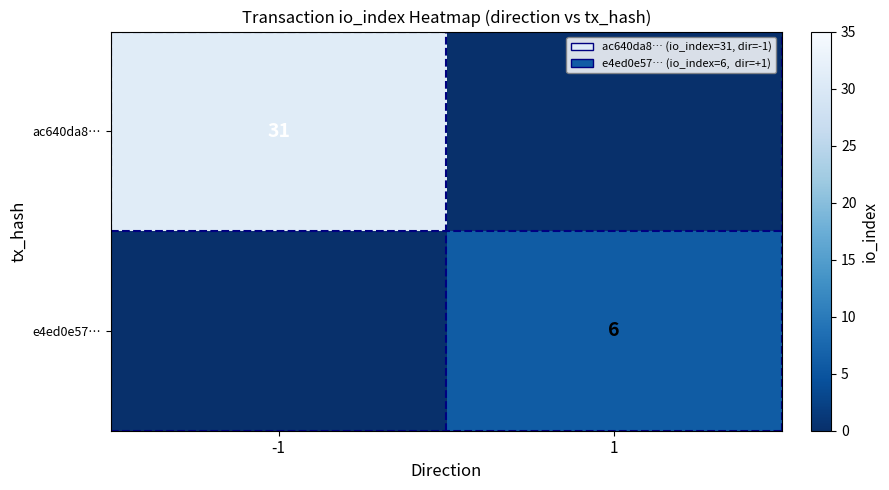

True or false: e4ed0e57… has a value of 9 at 1.

False